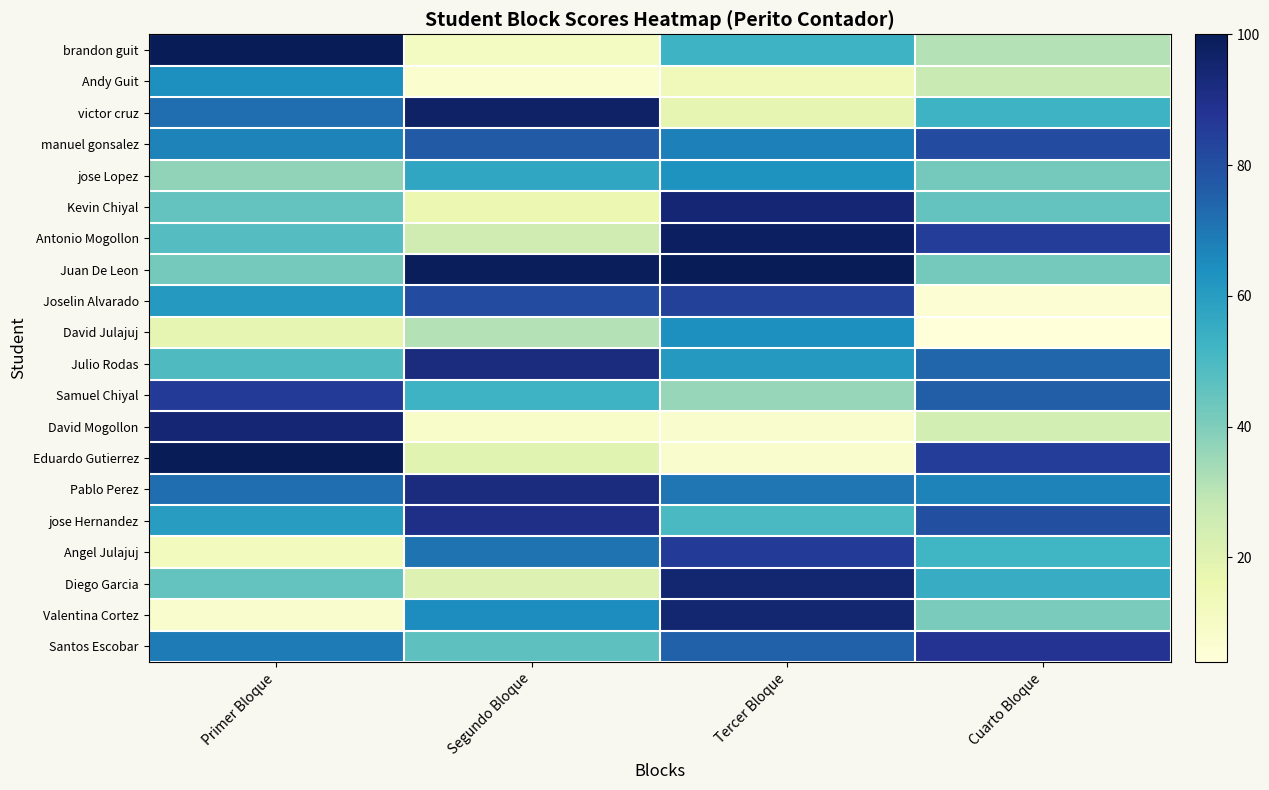

What is the smallest value displayed?

4